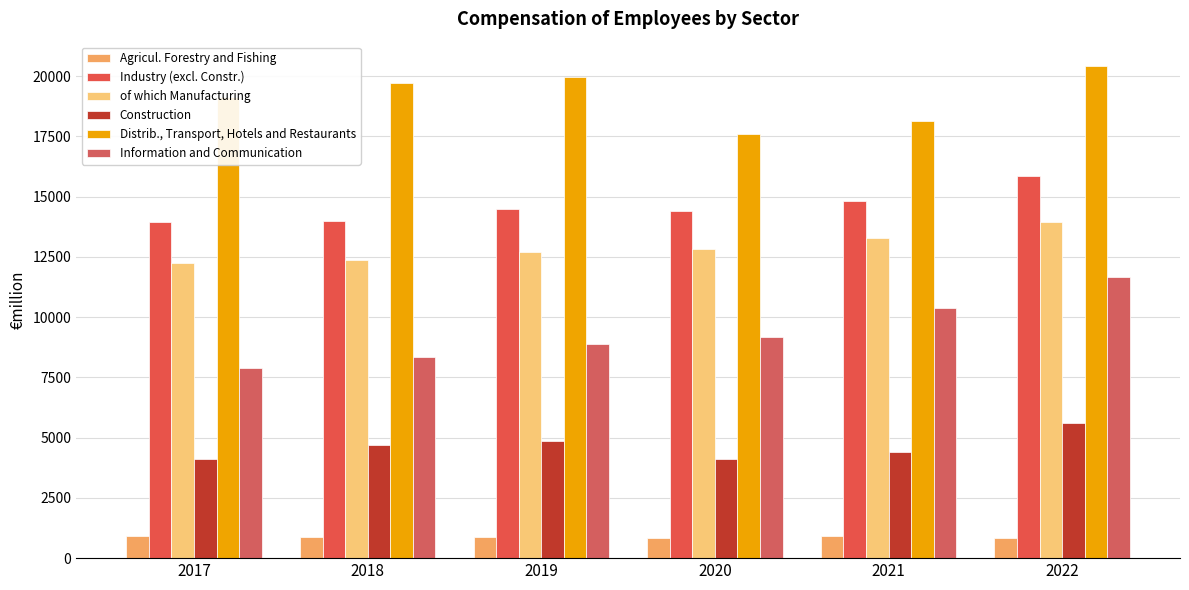

Which series has the largest total across all categories?

Distrib., Transport, Hotels and Restaurants